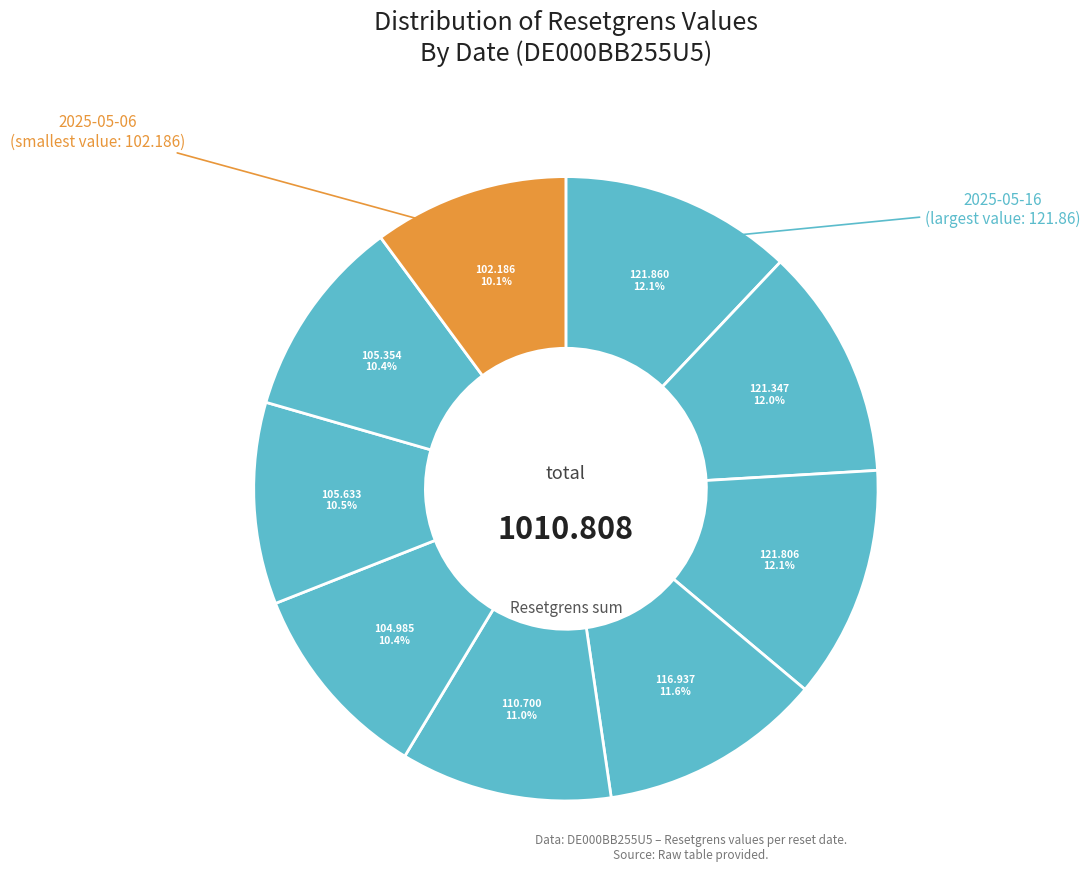

What is the smallest slice in the pie chart?

2025-05-06